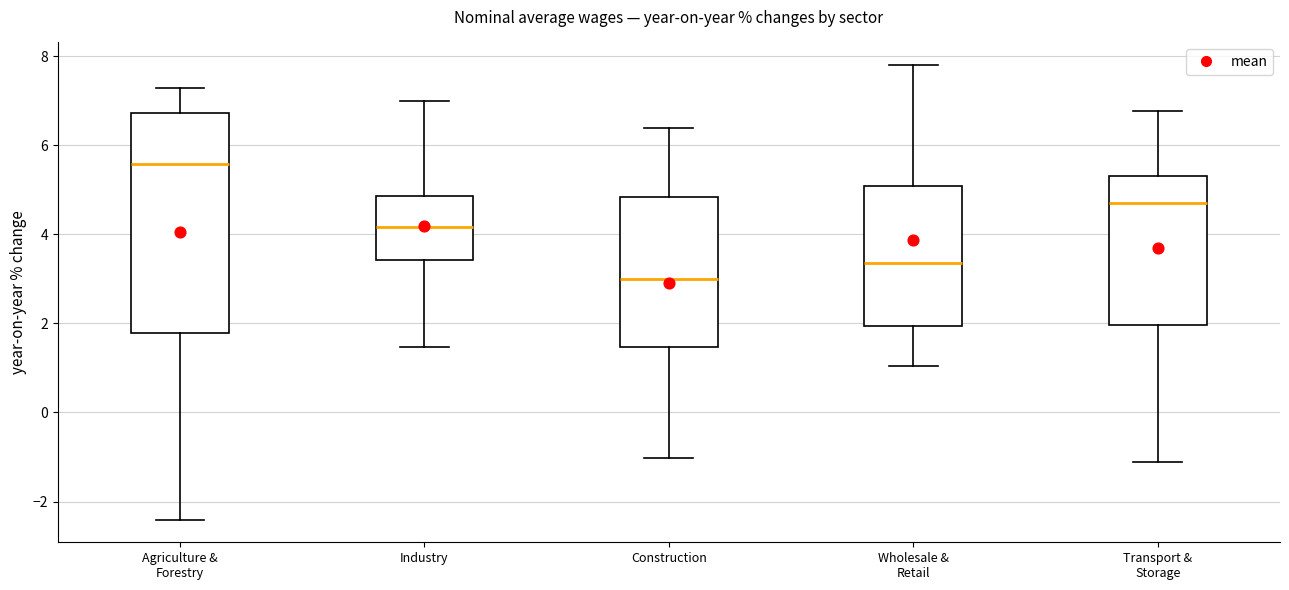

Reading left to right, read every box against the y-axis: the position of its median line, the range the box covers, and the ends of its whiskers. The values are not printed on the chart, so give them approximately, as read against the axis.

Agriculture & Forestry: median 5.6, box 1.8 to 6.8, whiskers -2.4 to 7.2
Industry: median 4.2, box 3.4 to 4.8, whiskers 1.4 to 7.0
Construction: median 3.0, box 1.4 to 4.8, whiskers -1.0 to 6.4
Wholesale & Retail: median 3.4, box 2.0 to 5.0, whiskers 1.0 to 7.8
Transport & Storage: median 4.6, box 2.0 to 5.4, whiskers -1.2 to 6.8